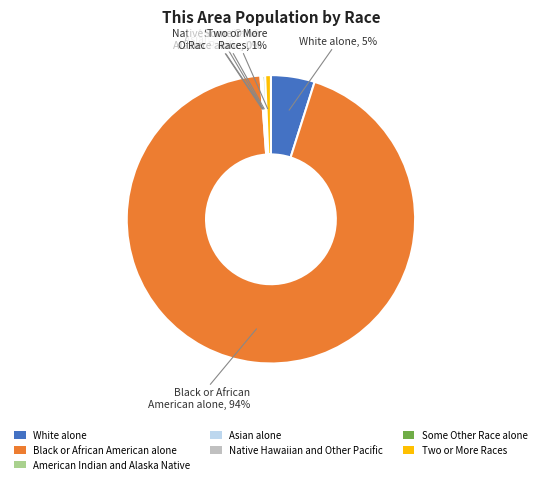

True or false: Some Other Race alone accounts for 0% of the total.

True